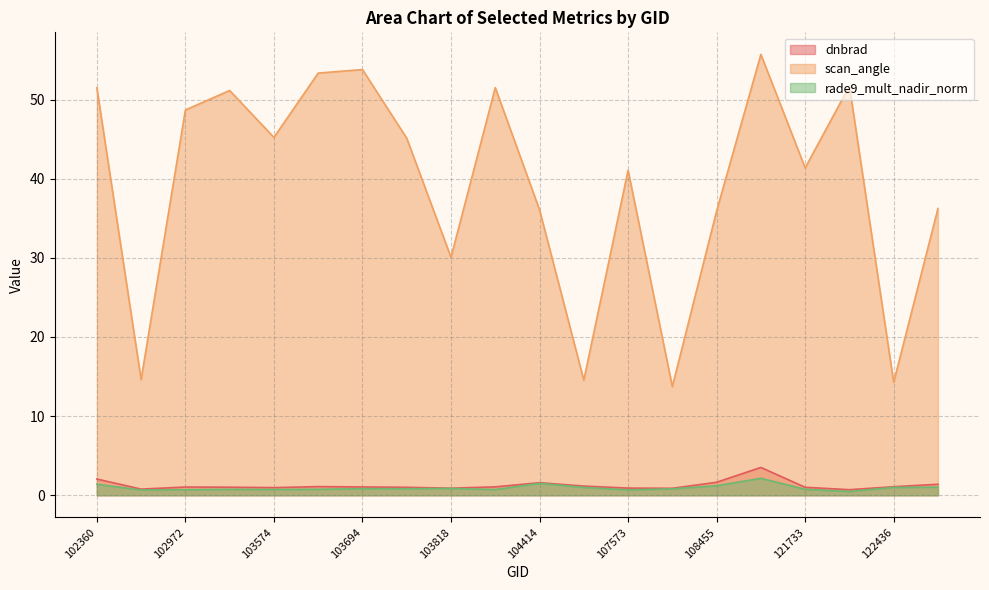

Reading left to right, what are all the values shown in this chart?

dnbrad: 2.1	0.8	1.0	1.0	1.0	1.1	1.1	1.0	0.9	1.1	1.6	1.2	0.9	0.9	1.6	3.5	1.0	0.7	1.1	1.4
scan_angle: 51.5	14.6	48.7	51.1	45.2	53.3	53.8	45.1	30.1	51.5	36.1	14.5	41.1	13.7	35.9	55.7	41.4	51.7	14.3	36.2
rade9_mult_nadir_norm: 1.4	0.7	0.7	0.7	0.7	0.8	0.8	0.8	0.9	0.7	1.5	1.0	0.7	0.8	1.2	2.1	0.8	0.5	1.0	1.0